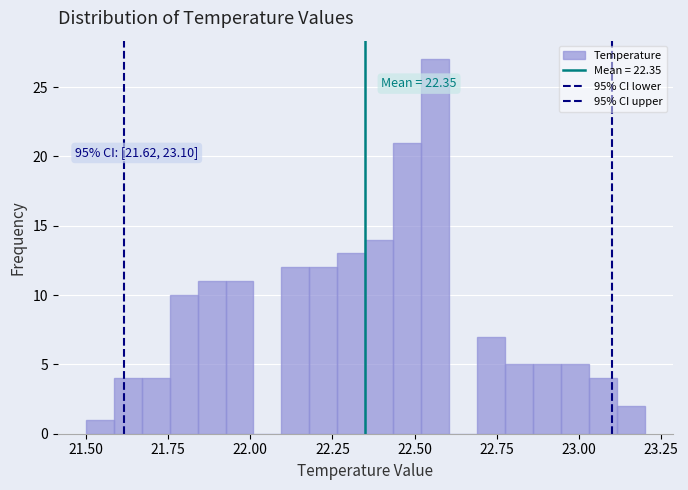

Around what value on the x-axis is the tallest bar? Give the approximate position of its centre, as read against the axis.

22.55